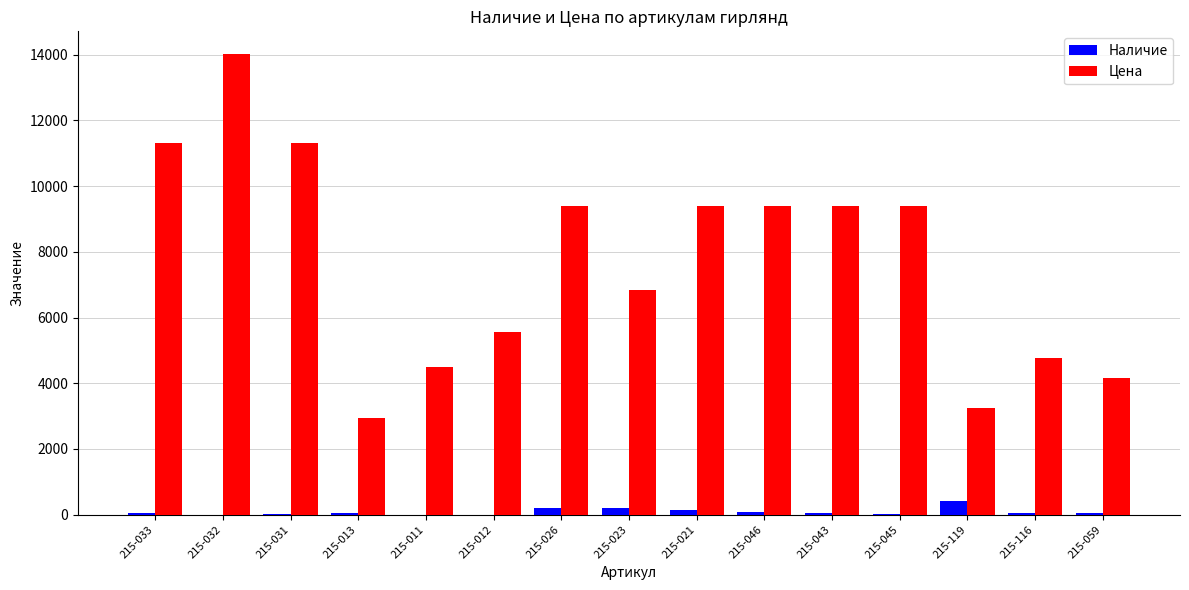

The value of Цена at 215-045 is 9400.5. True or false?

True